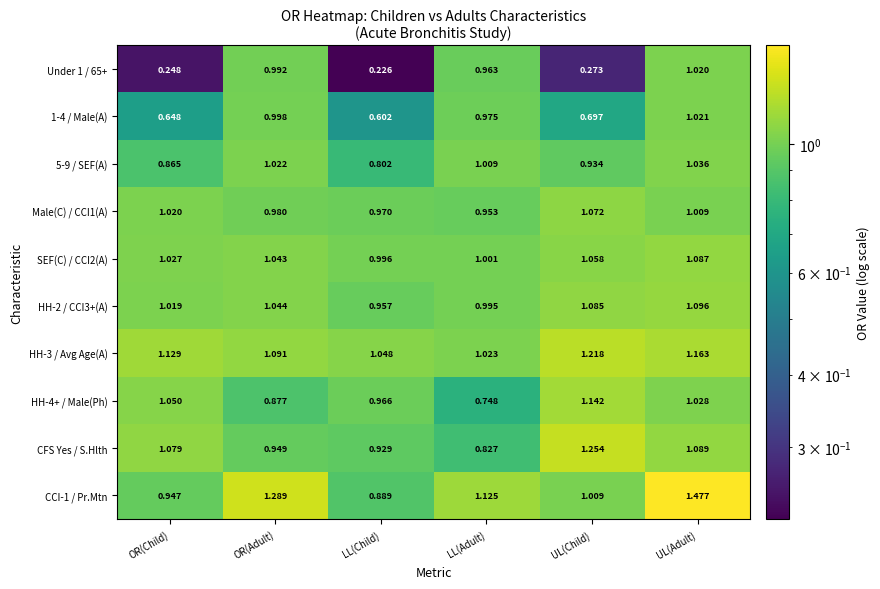

Between OR(Adult) and UL(Child), which series saw the biggest shift?

Under 1 / 65+